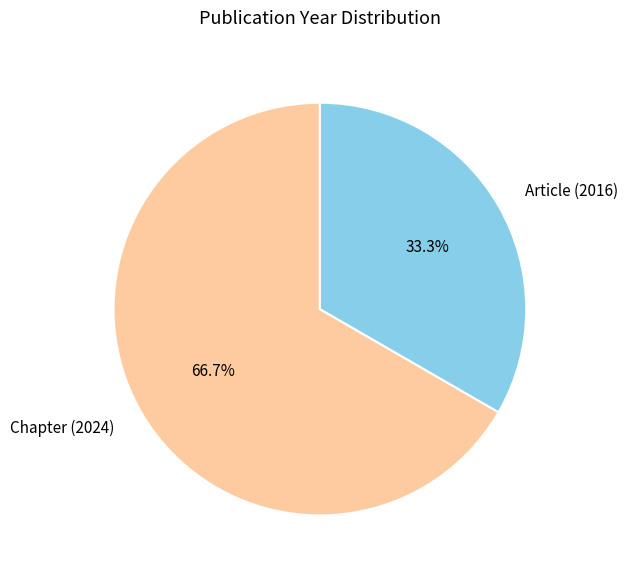

What is the ratio of the value at Chapter (2024) to the value at Article (2016)?

2.0